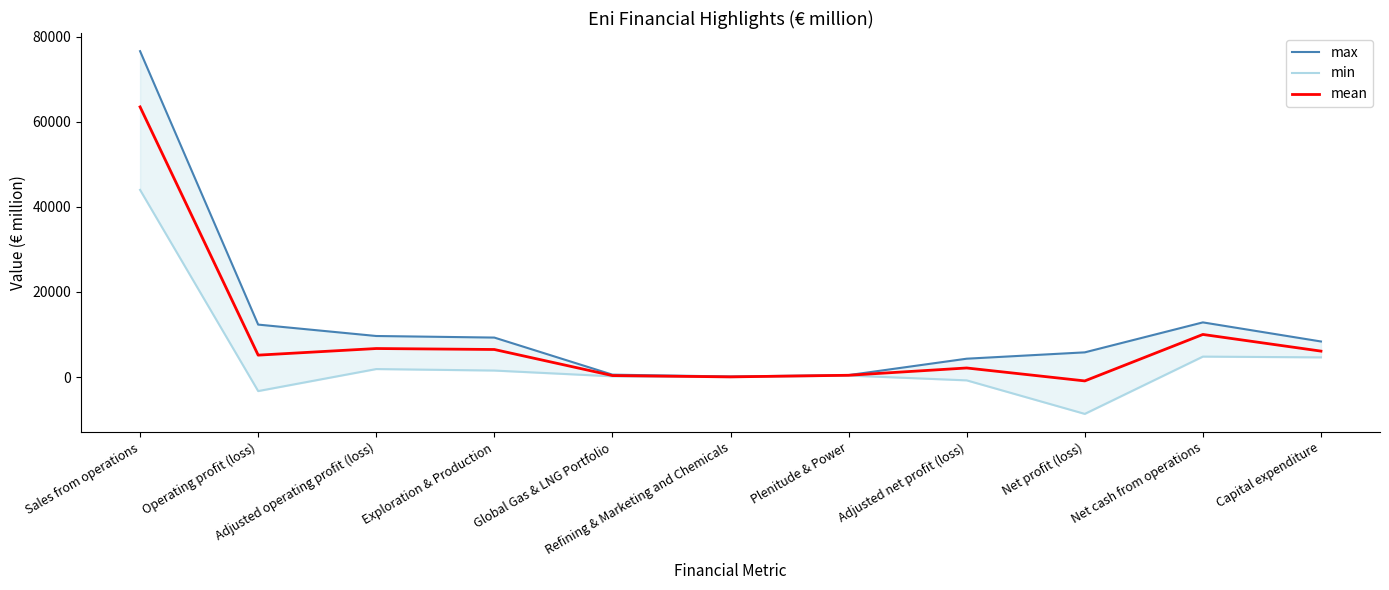

What are all the series names shown in the legend?

max, min, mean